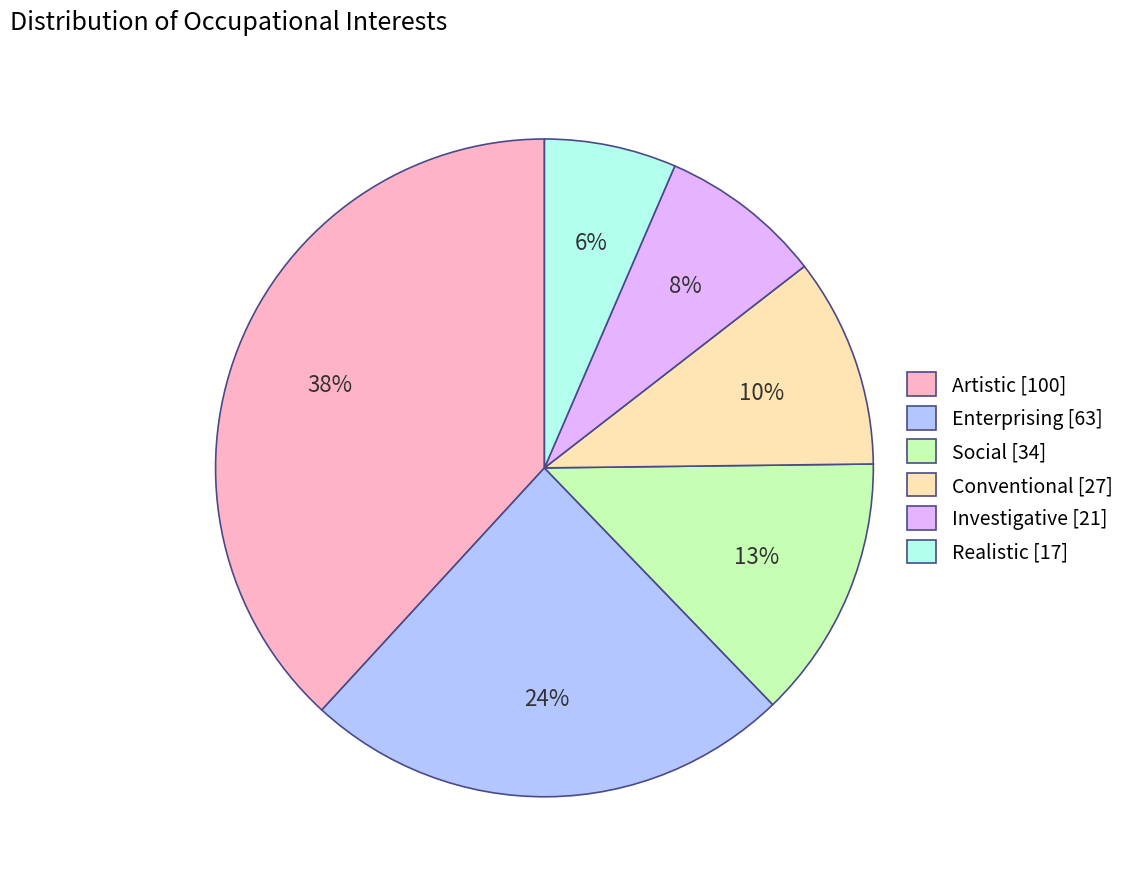

To the nearest percent, what percentage of the pie is Conventional?

10%